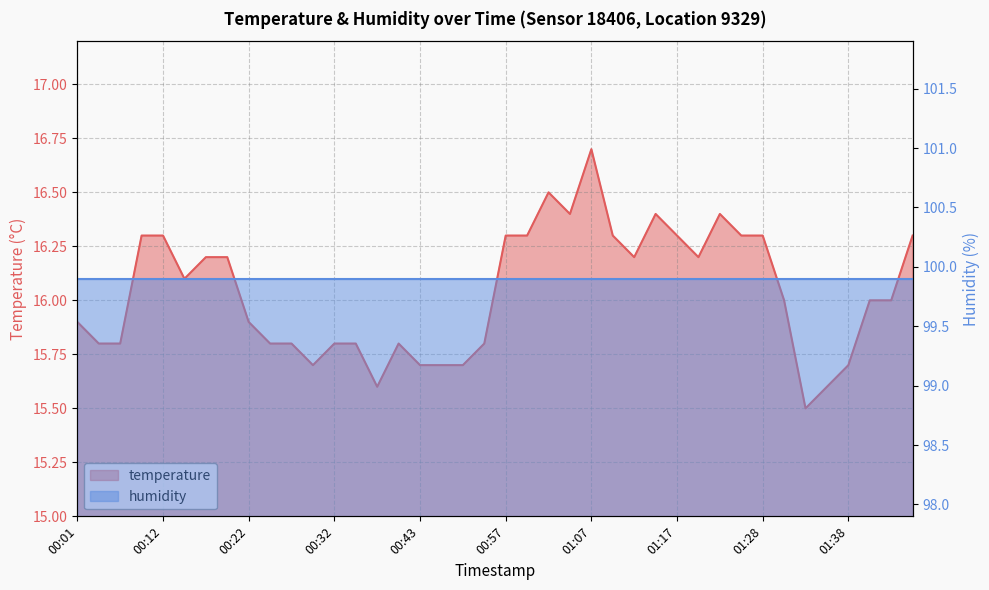

How many interior local valleys (lower than both neighbors) does the data have?

7